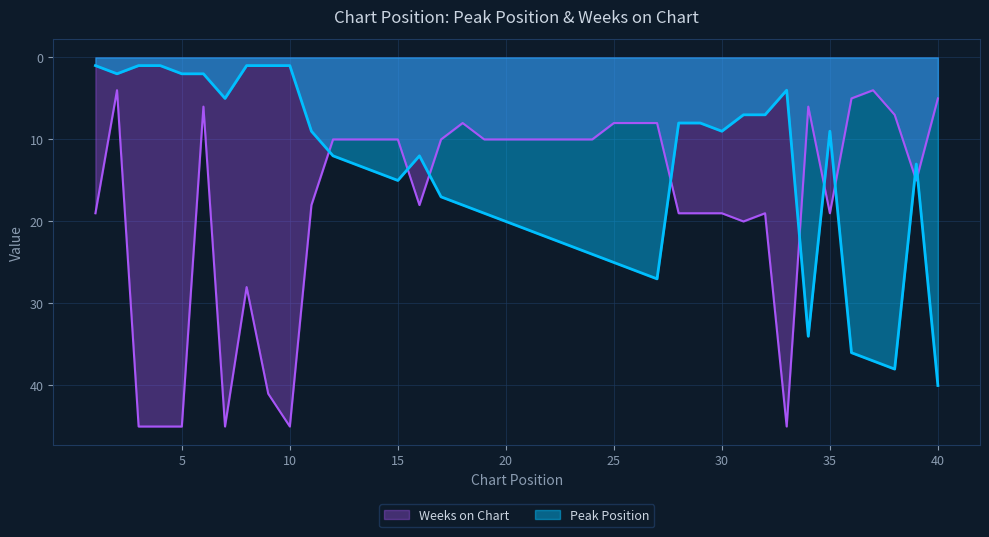

At which label does Weeks on Chart reach its minimum?

2